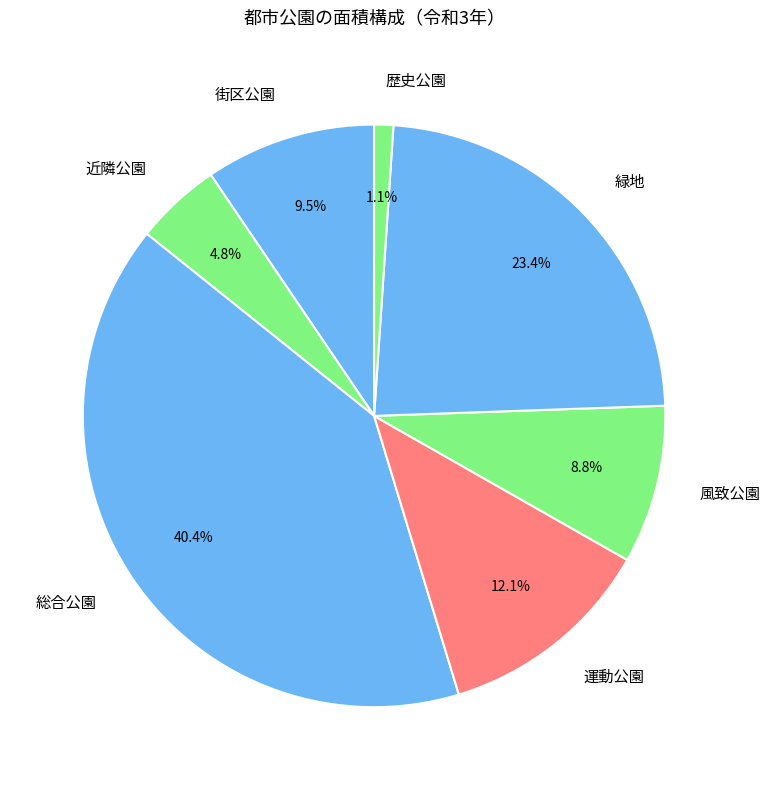

Count the number of slices in the pie.

7